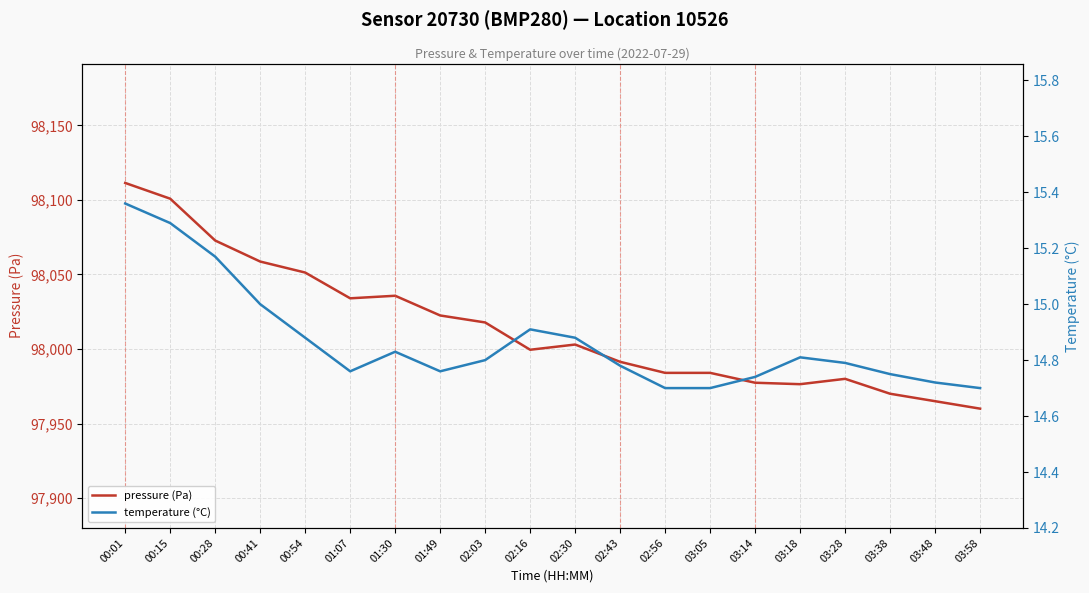

At which label does pressure (Pa) reach its minimum?

03:58